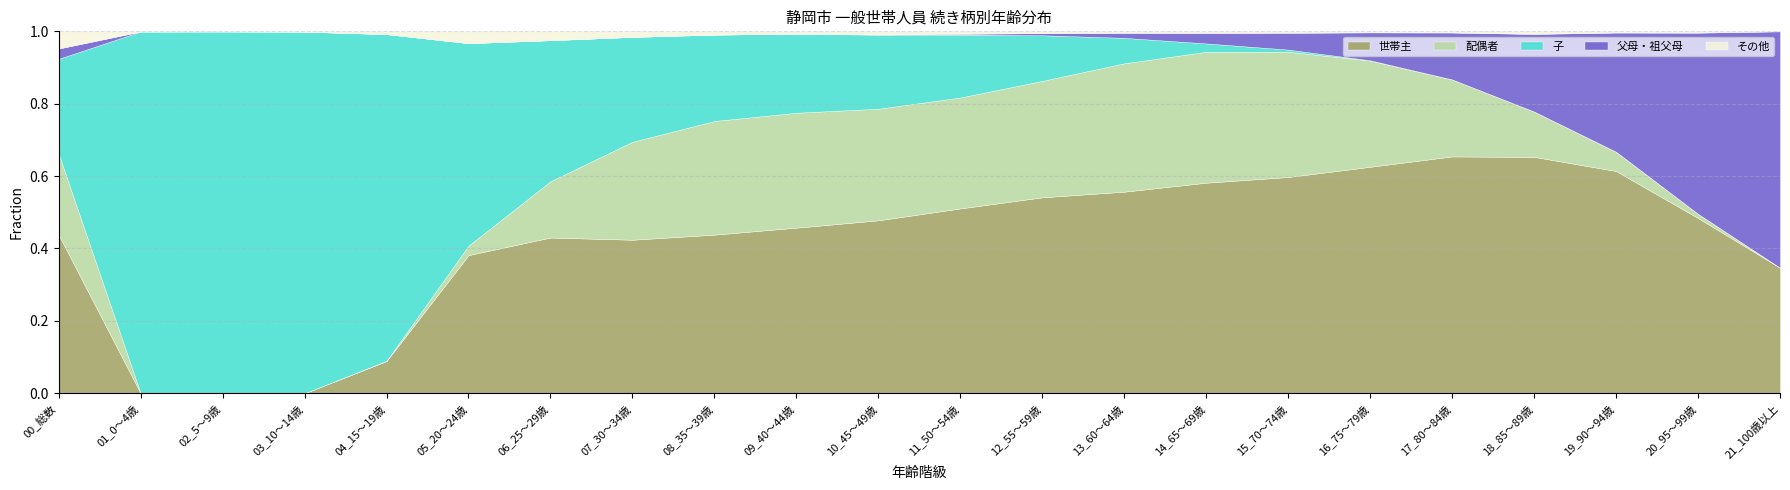

True or false: 父母・祖父母 has a value of 77 at 21_100歳以上.

False